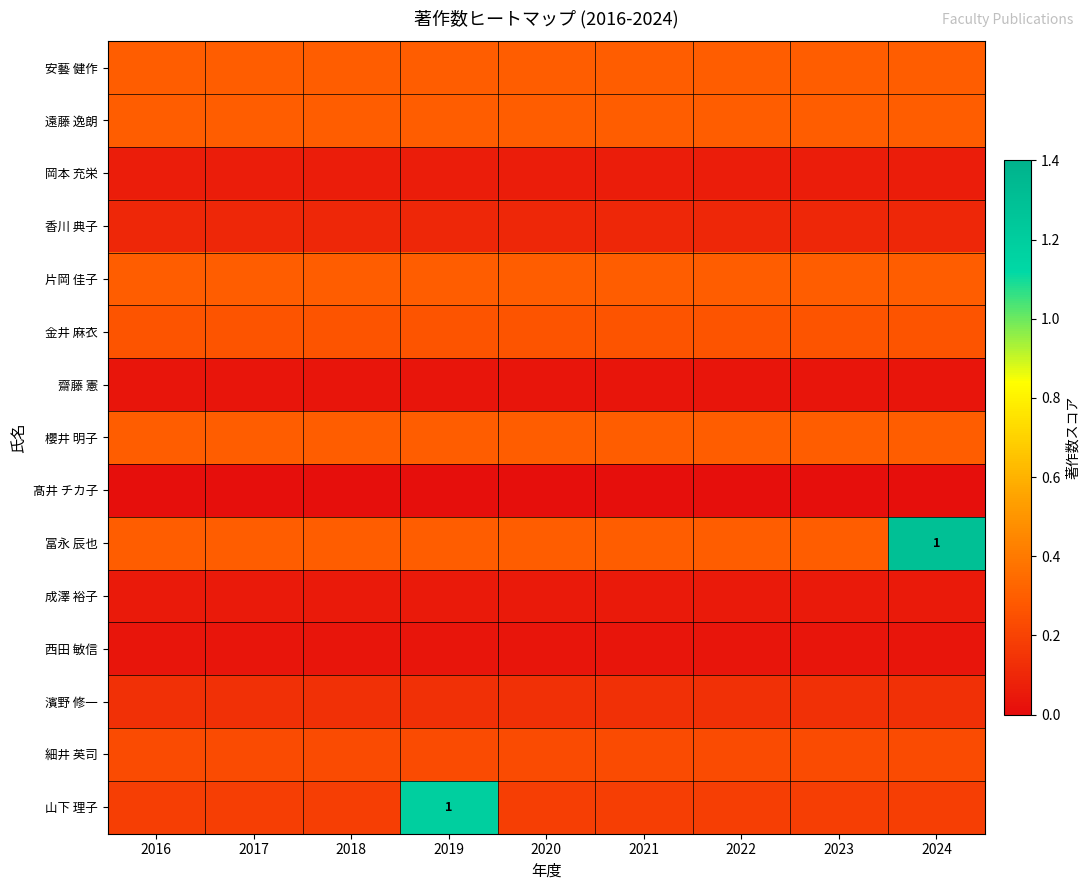

Rank the series by their maximum value, from lowest to highest.

髙井 チカ子, 齋藤 憲, 西田 敏信, 成澤 裕子, 岡本 充栄, 香川 典子, 濱野 修一, 細井 英司, 金井 麻衣, 安藝 健作, 遠藤 逸朗, 片岡 佳子, 櫻井 明子, 山下 理子, 冨永 辰也